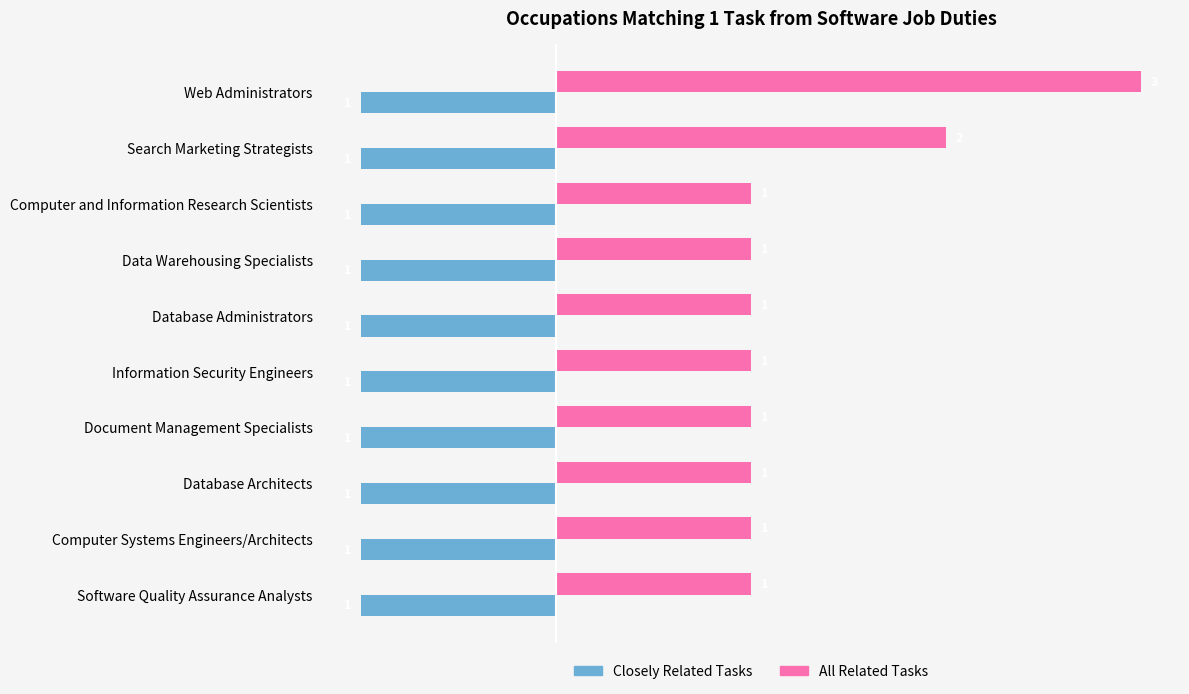

Is the value of All Related Tasks at Computer and Information Research Scientists greater than the value of Closely Related Tasks at Computer Systems Engineers/Architects?

Yes